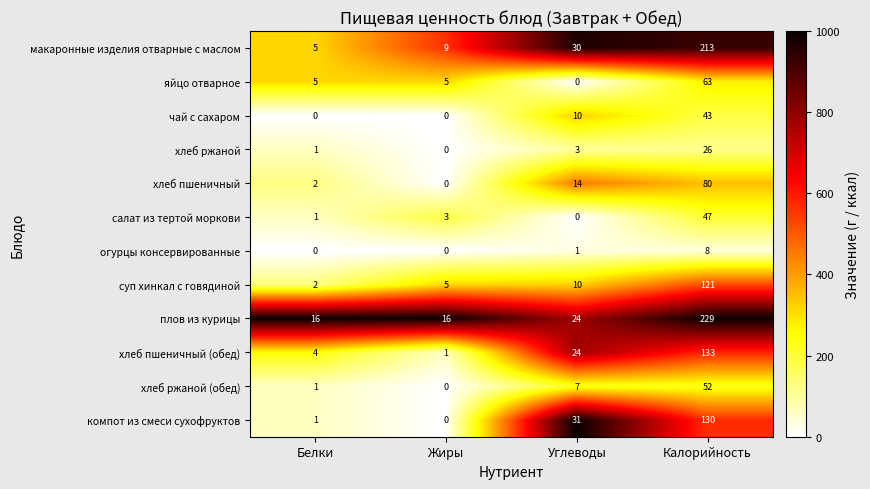

Rank the series at Калорийность from highest to lowest value.

плов из курицы, макаронные изделия отварные с маслом, хлеб пшеничный (обед), компот из смеси сухофруктов, суп хинкал с говядиной, хлеб пшеничный, яйцо отварное, хлеб ржаной (обед), салат из тертой моркови, чай с сахаром, хлеб ржаной, огурцы консервированные